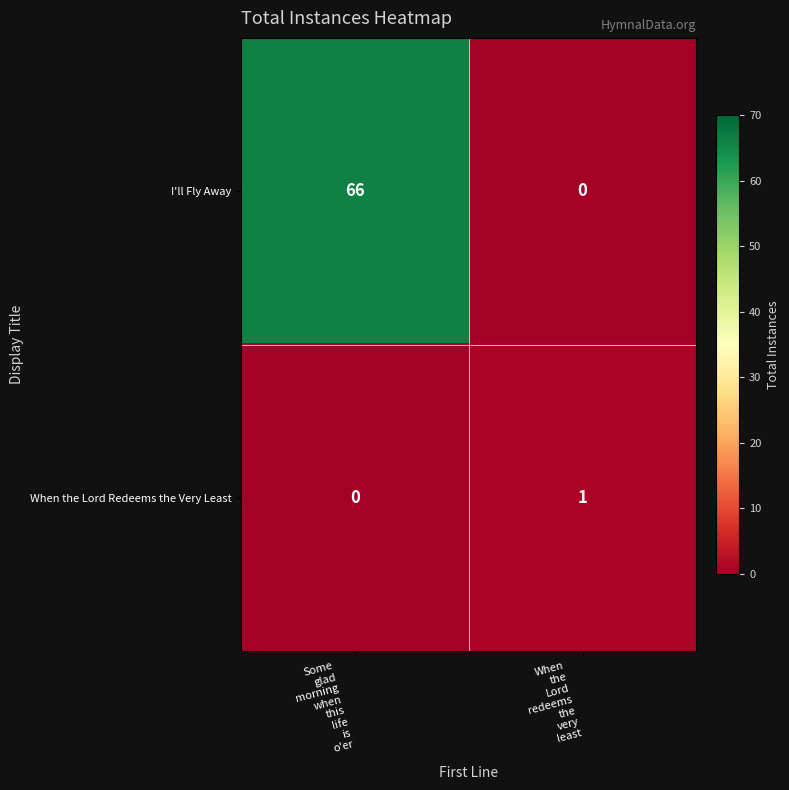

Reading left to right, list all the values displayed in this chart.

I'll Fly Away: 66	0
When the Lord Redeems the Very Least: 0	1